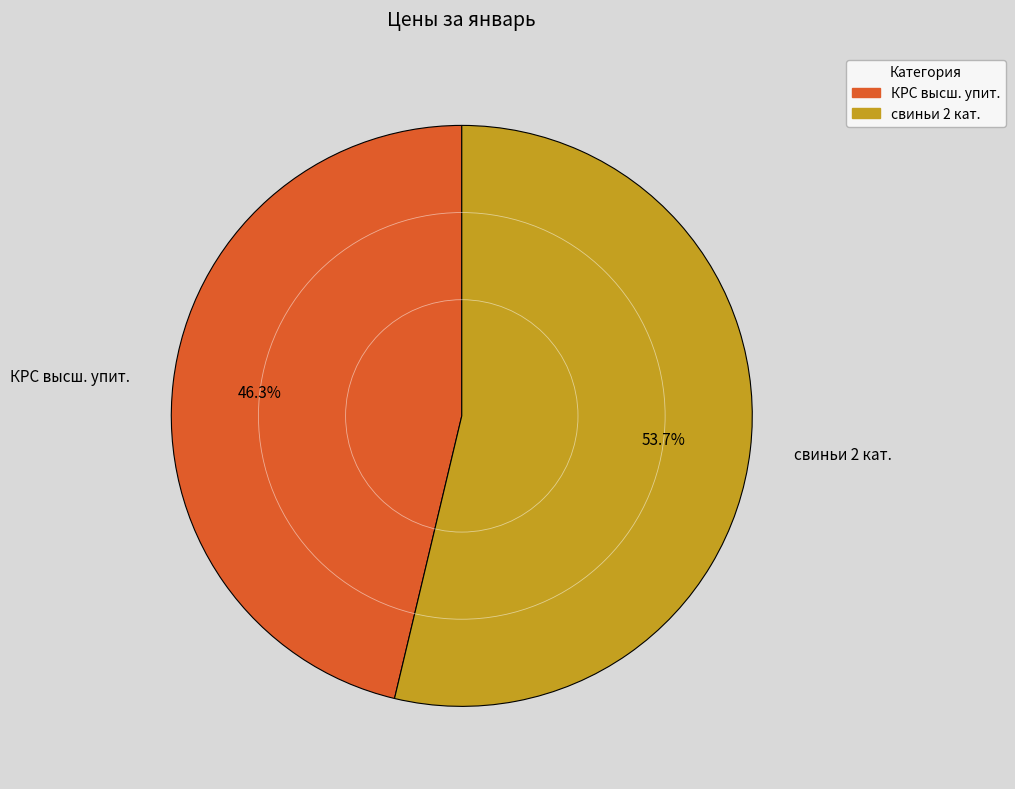

Does свиньи 2 кат. account for over 50% of the chart?

Yes